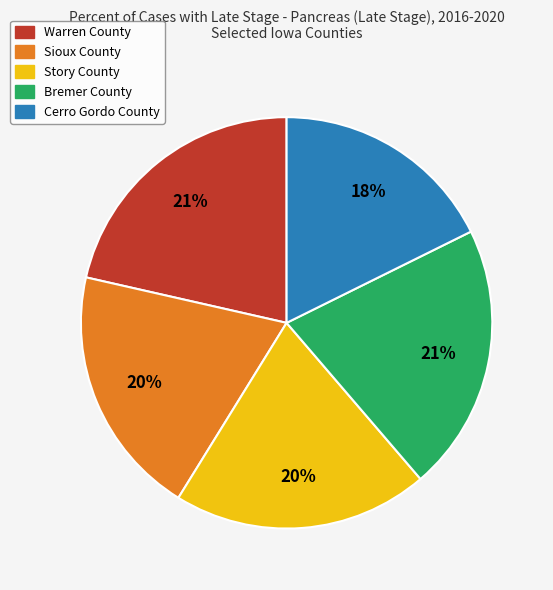

Which has a higher value, Cerro Gordo County or Story County?

Story County